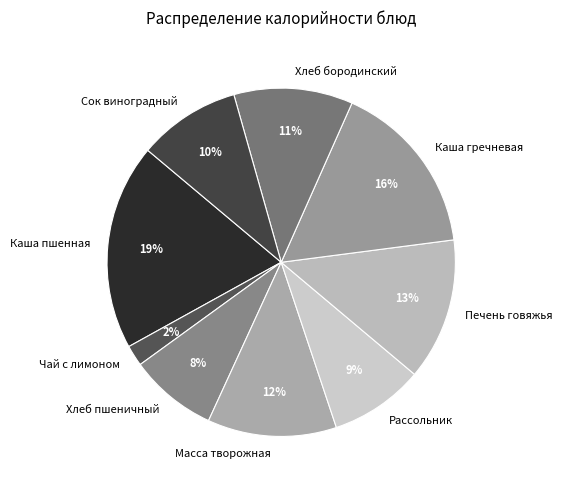

How many slices are in this pie chart?

9